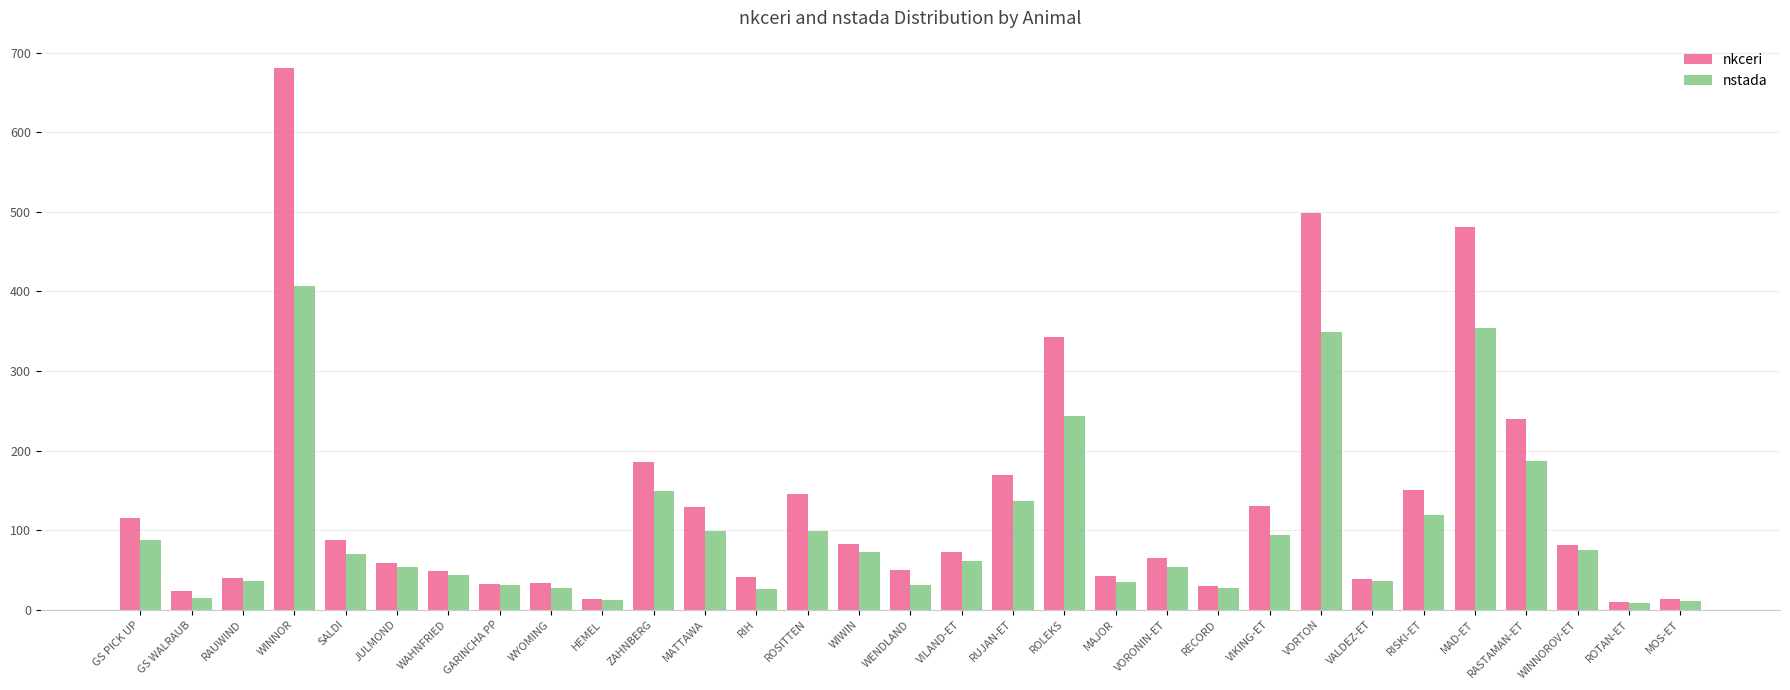

True or false: nkceri has a value of 14 at MOS-ET.

True